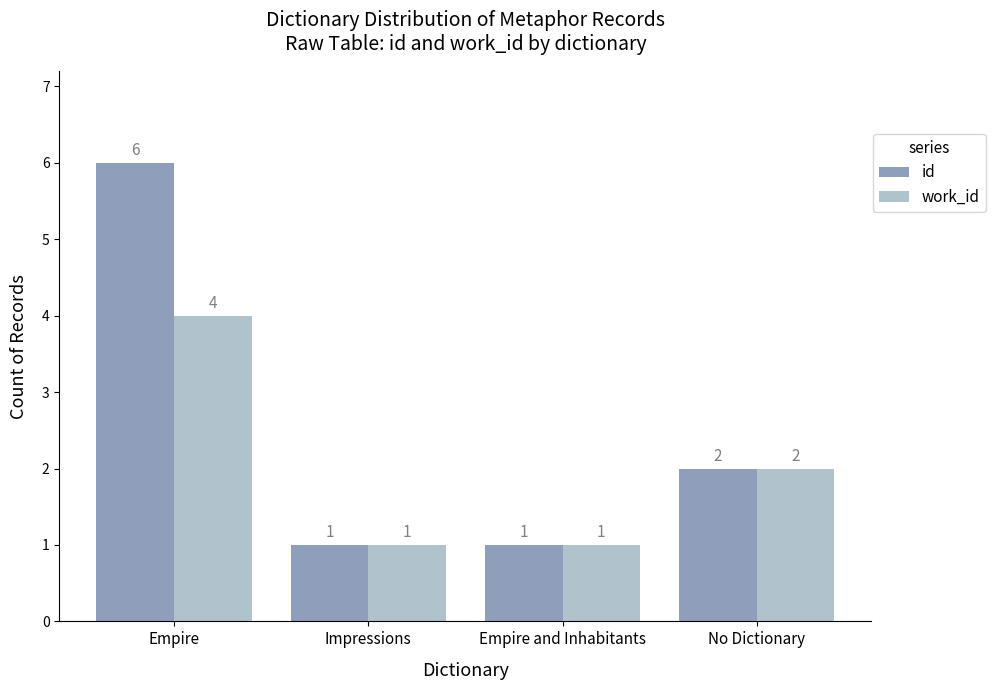

What is the value of the work_id bar at the 3rd from the left?

1